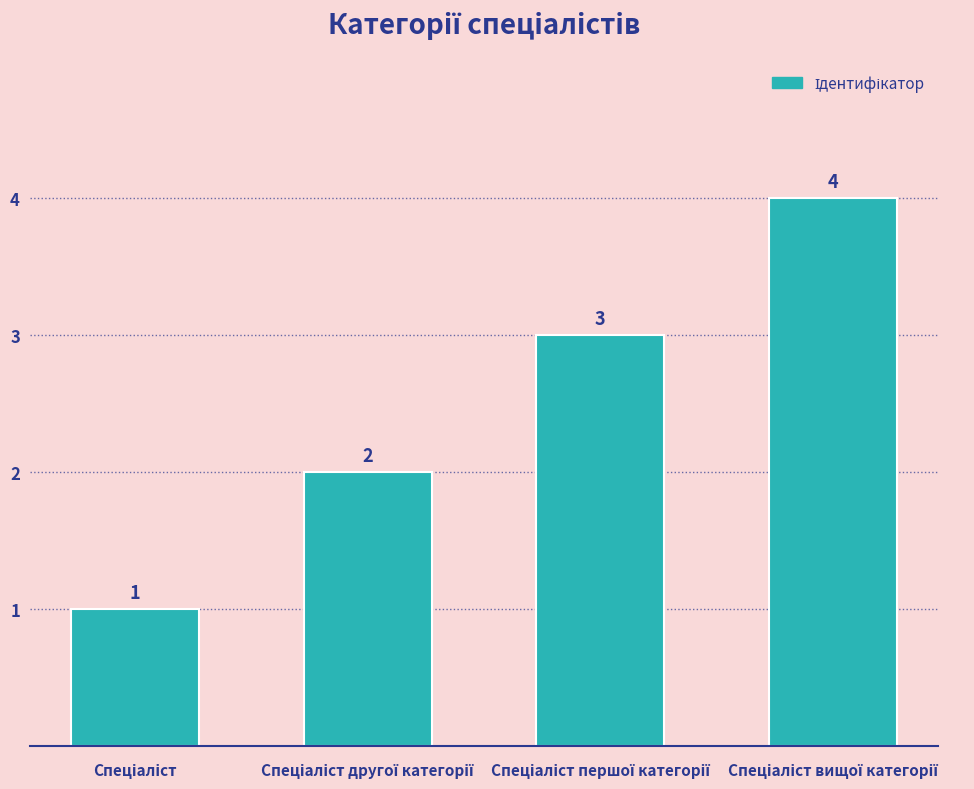

How many values are between 2 and 4?

3